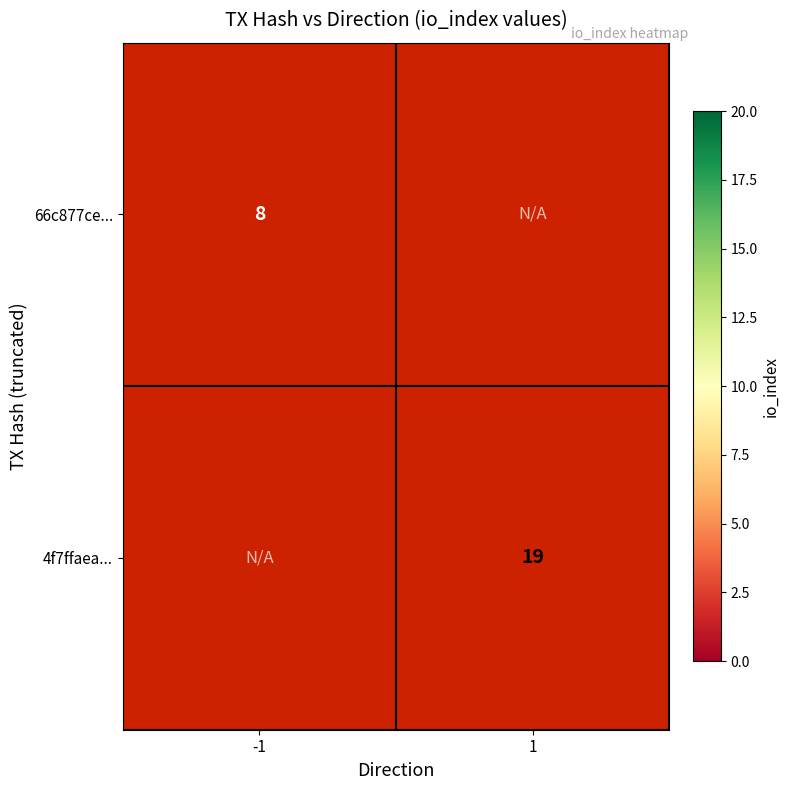

The value of 4f7ffaea... at 1 is 19. True or false?

True